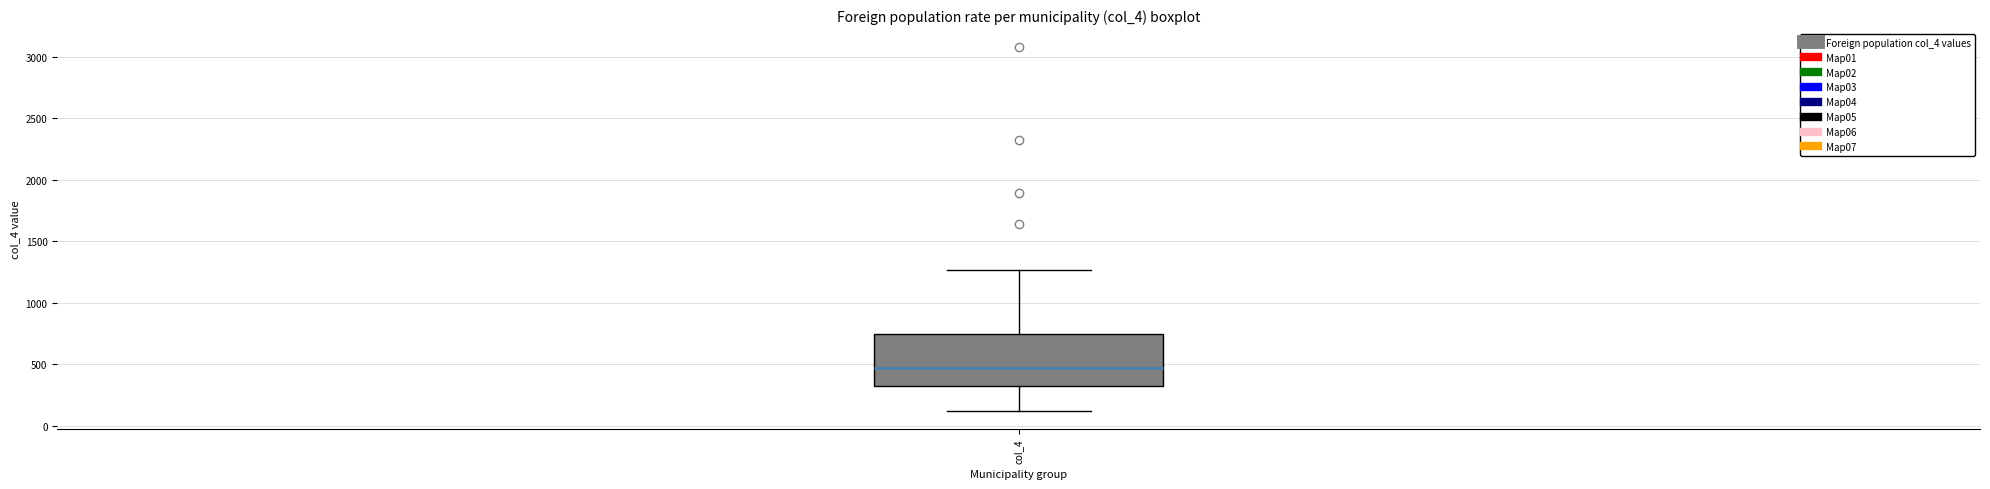

Transcribe this box plot: give where the median line is, the range the box spans, and where the two whiskers end, as read against the y-axis. The values are not printed on the chart, so give them approximately, as read against the axis.

median 450, box 350 to 750, whiskers 100 to 1250